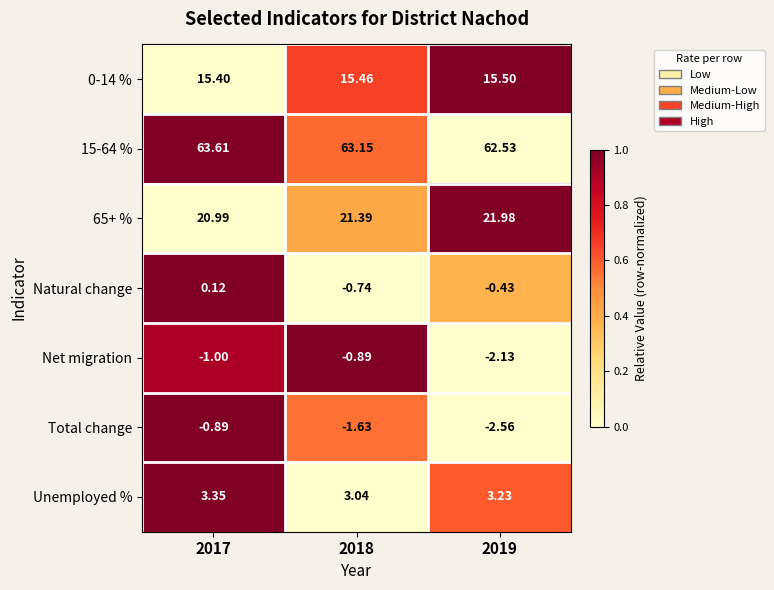

Which series changed the most between 2018 and 2019?

Net migration